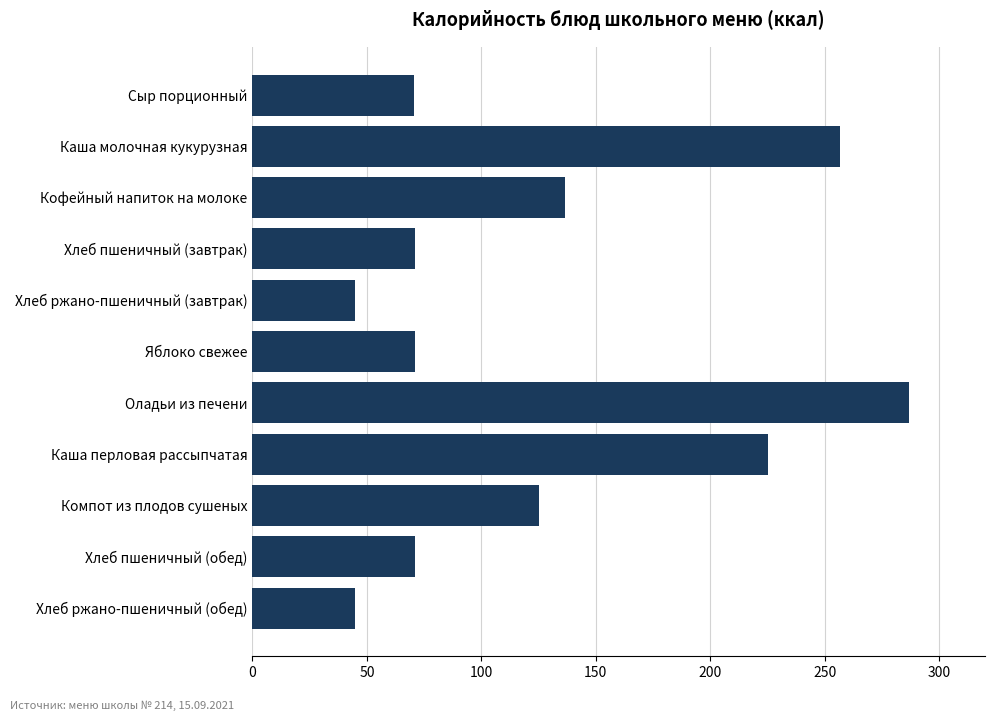

What position from the top is Каша перловая рассыпчатая?

8